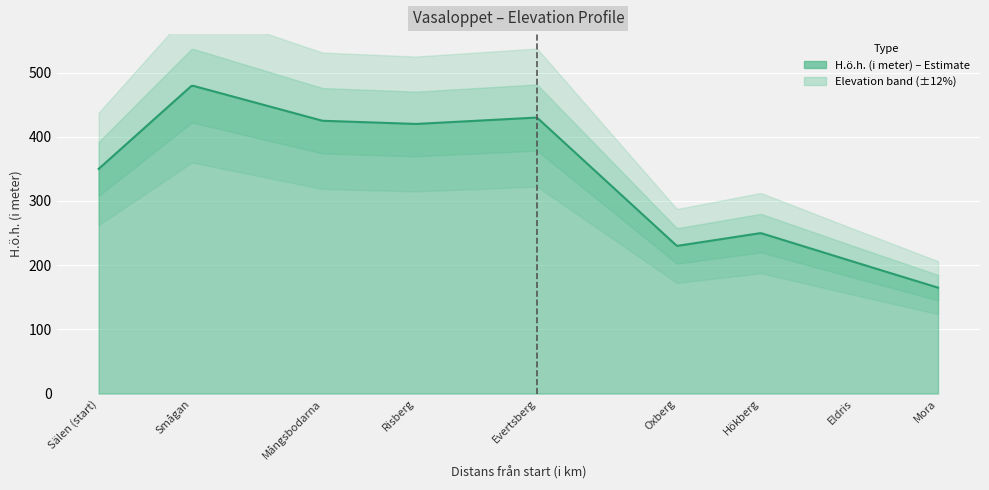

At which label is the value closest to 322?

Sälen (start)